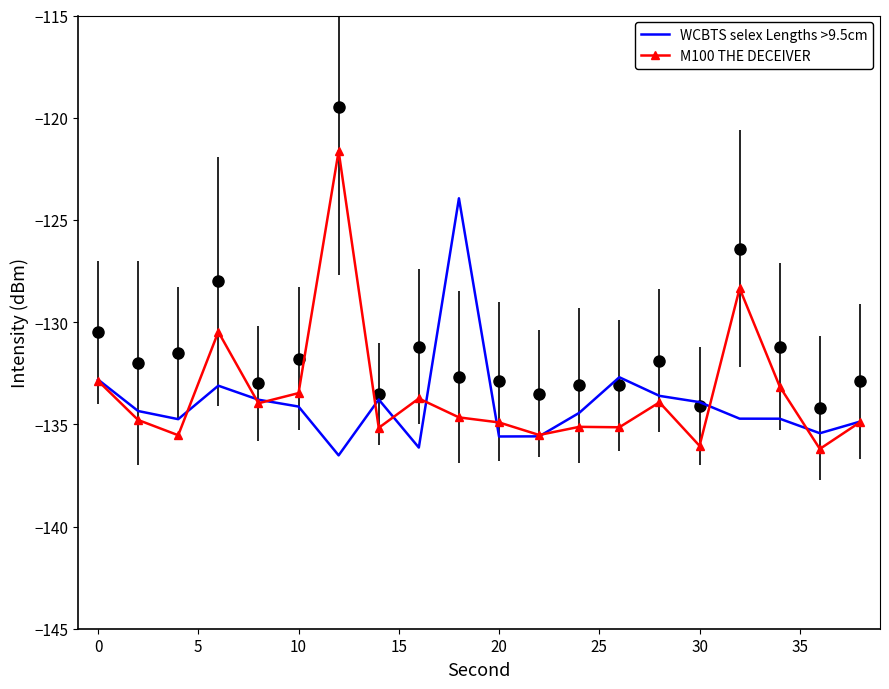

Is the value of WCBTS selex Lengths >9.5cm at 15 greater than the value of M100 THE DECEIVER at 25?

No